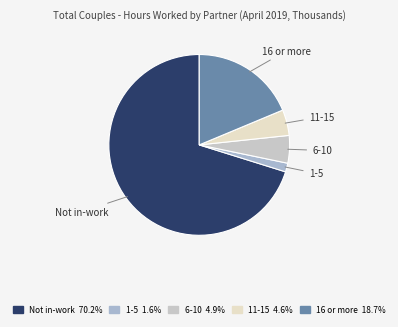

Do Not in-work and 16 or more together represent more than half of the pie?

Yes